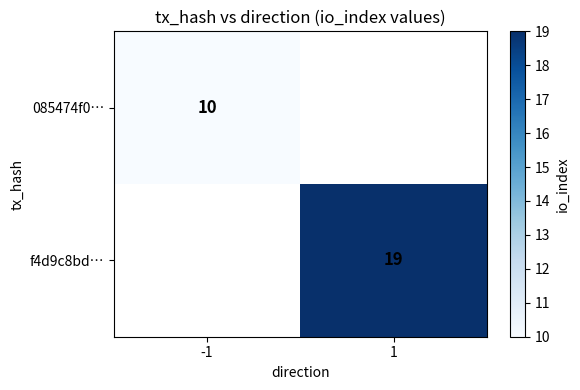

Rank the categories by 085474f0… value from highest to lowest.

-1, 1